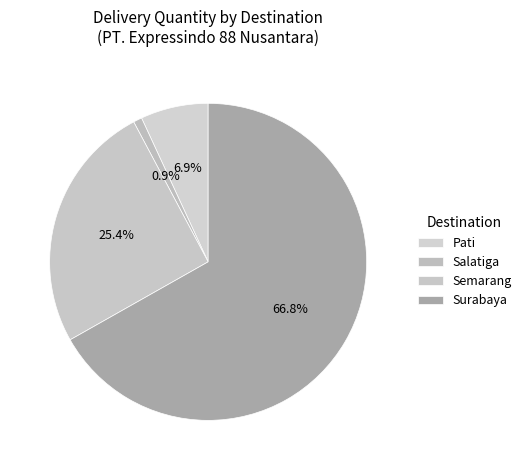

How many slices are in this pie chart?

4